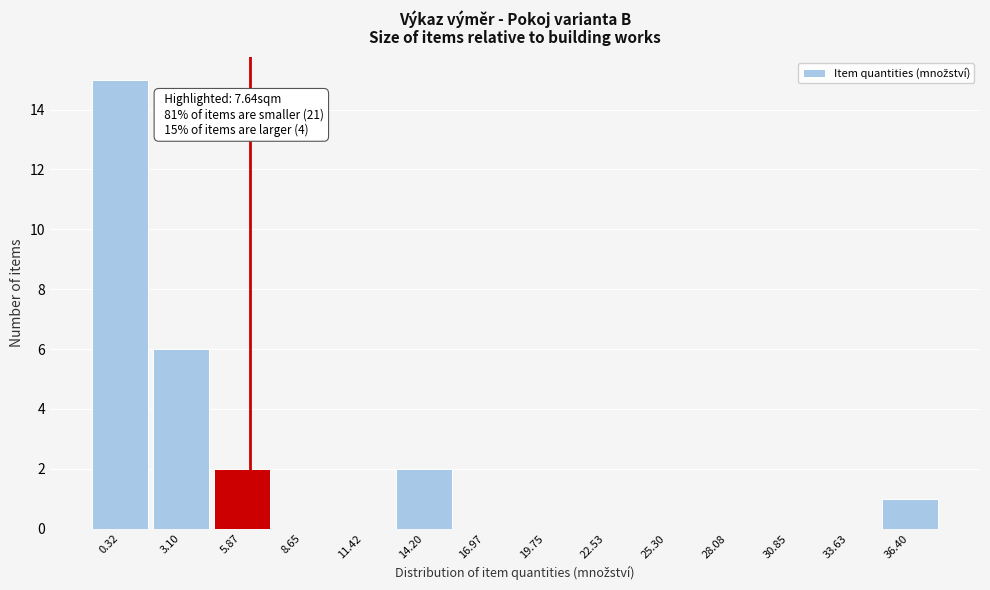

Reading right to left, transcribe all the data shown in this chart.

36.40=1	33.63=0	30.85=0	28.08=0	25.30=0	22.53=0	19.75=0	16.97=0	14.20=2	11.42=0	8.65=0	5.87=2	3.10=6	0.32=15